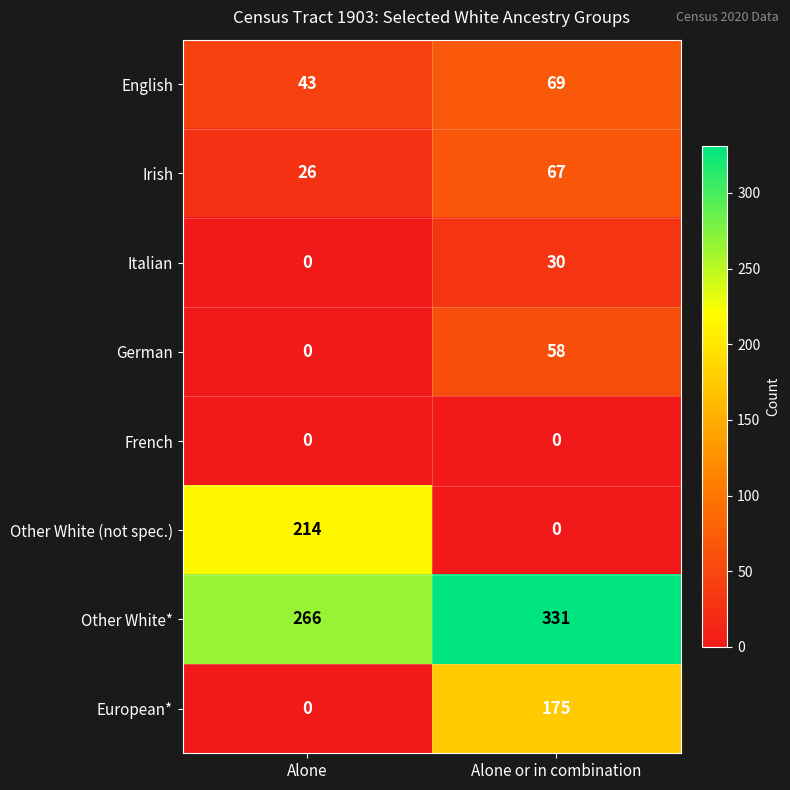

What value does the Other White* series have at Alone, to the nearest 5?

265